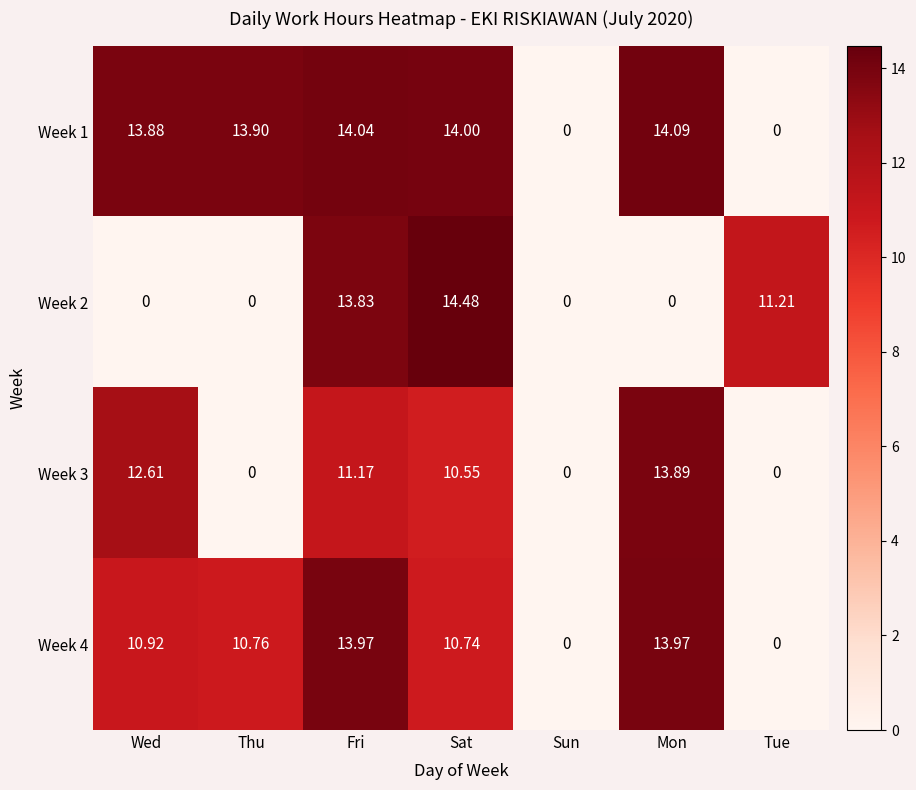

What is the total value across all series at Tue?

11.2